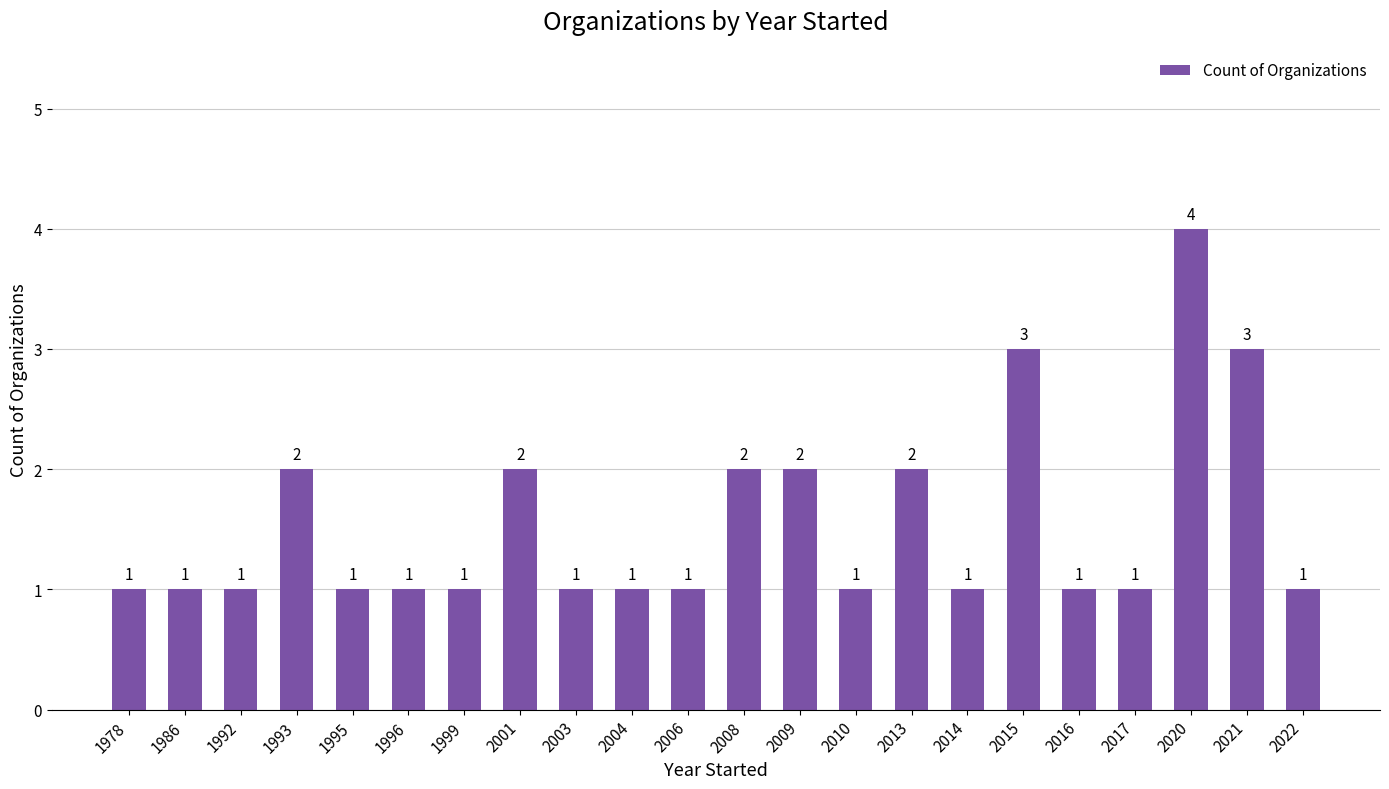

True or false: the data shows 2 at 2001.

True